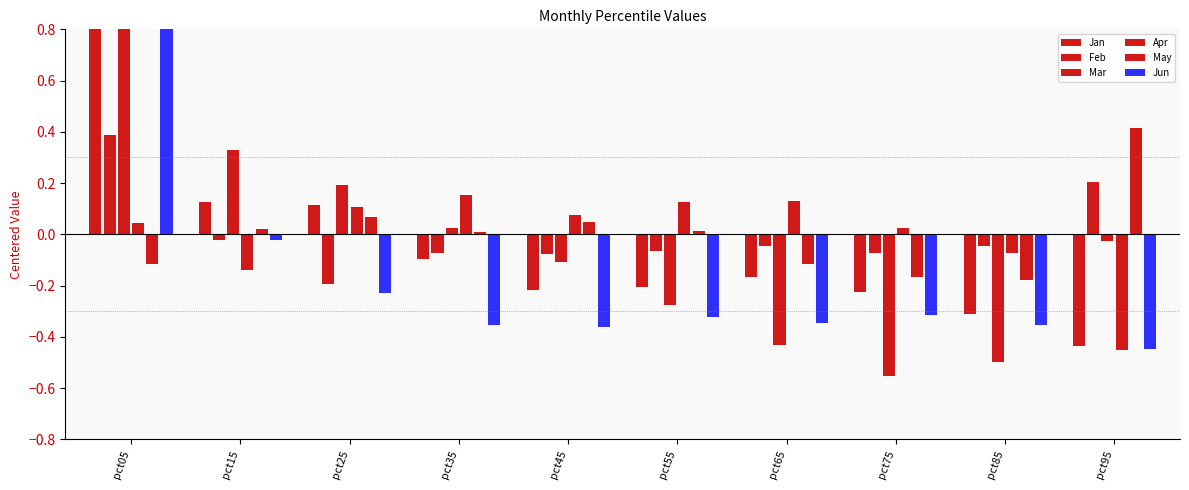

Which label corresponds to the smallest value in the chart?

pct75